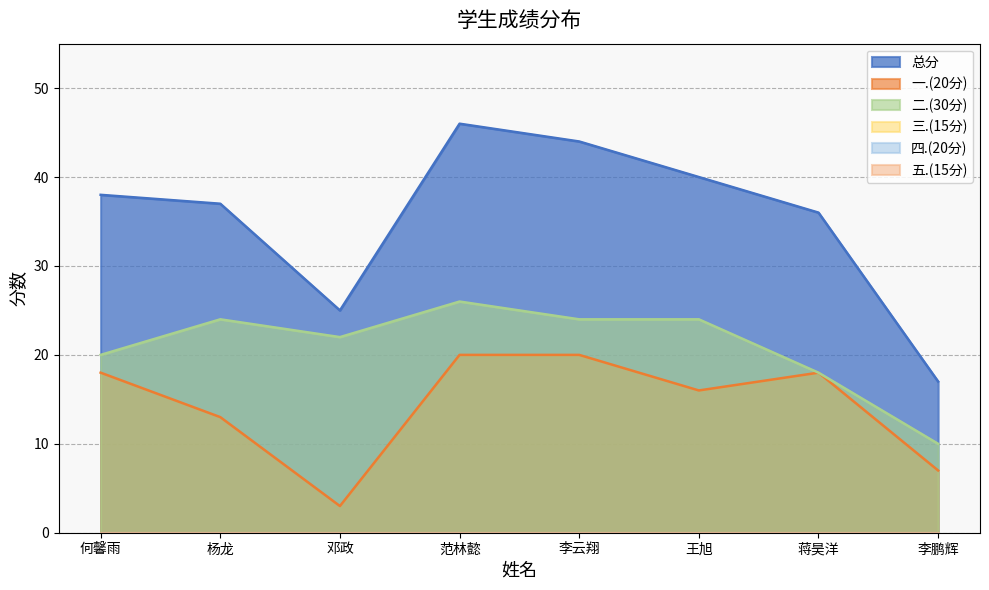

Which series has the widest spread of values?

总分